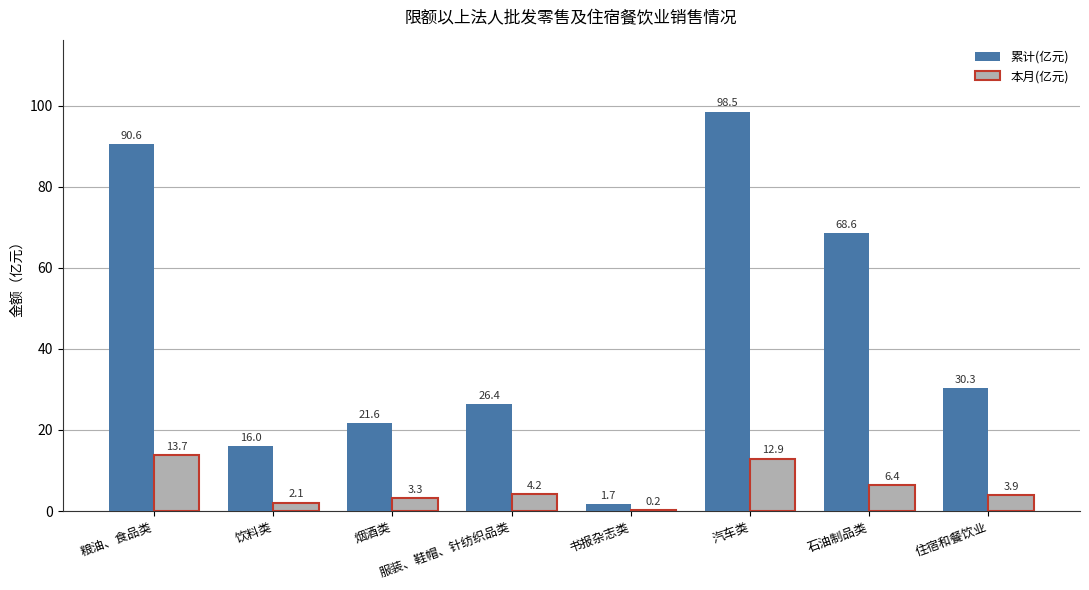

Which label corresponds to the largest value in the chart?

汽车类